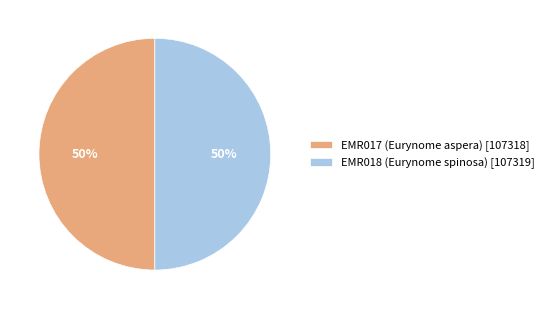

True or false: EMR018 (Eurynome spinosa) [107319] accounts for 60% of the total.

False